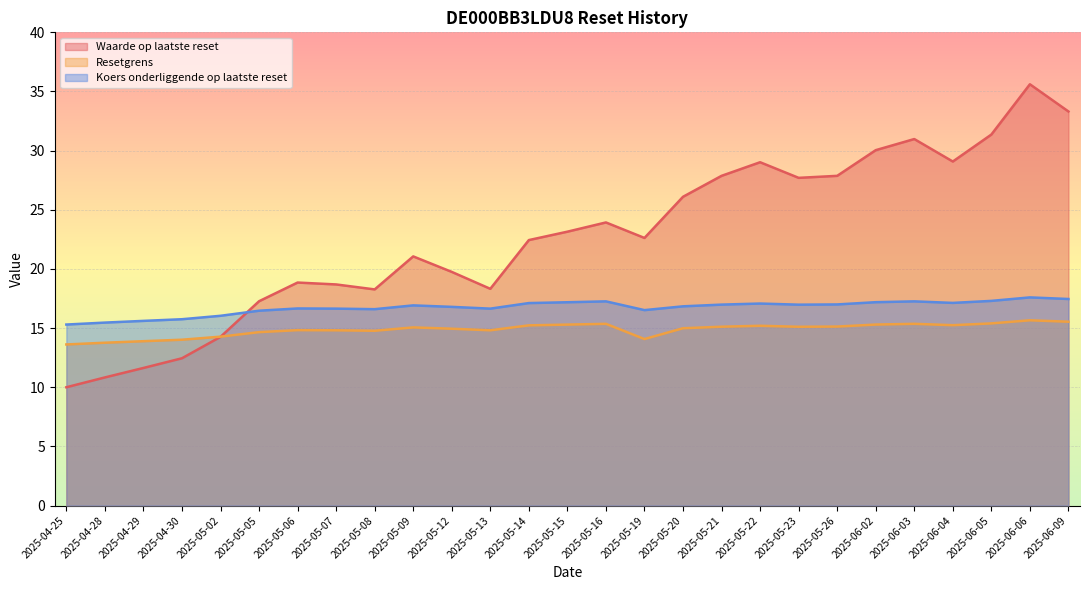

Rank the series by their average value, from lowest to highest.

Resetgrens, Koers onderliggende op laatste reset, Waarde op laatste reset